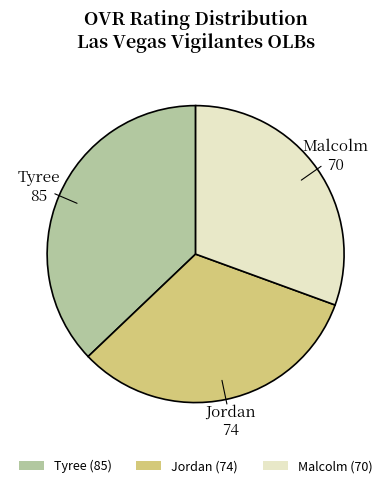

Is it true that Malcolm is 43% of the pie?

False